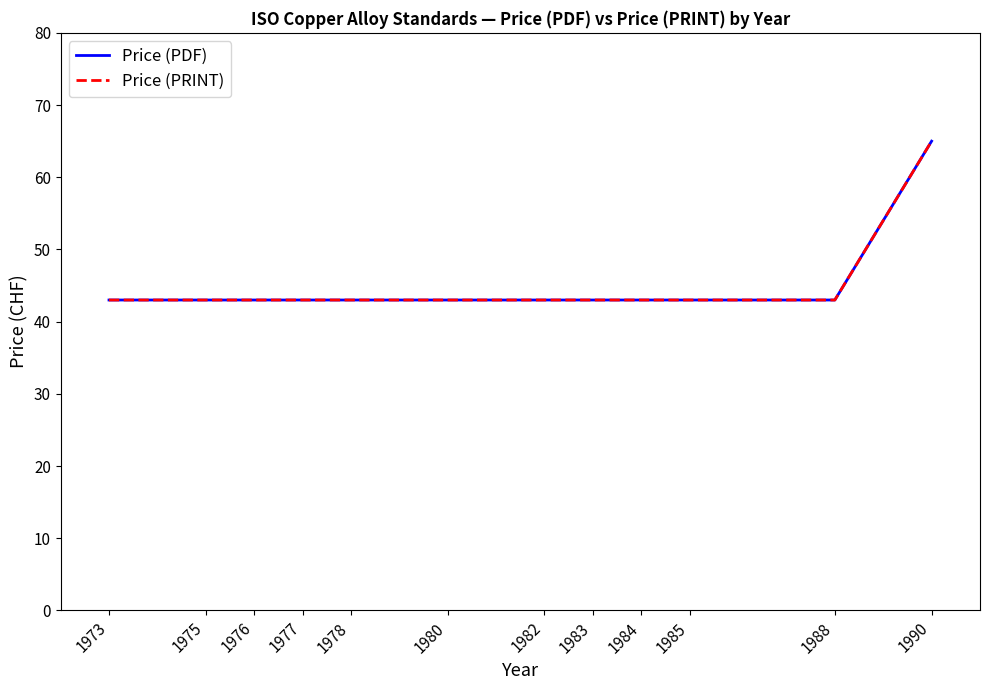

What is the total value across all series at 1984?

86